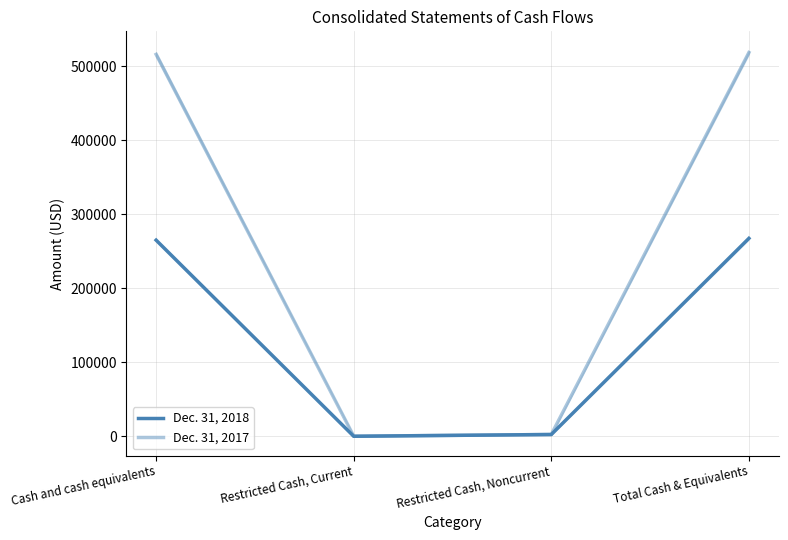

How many series are shown in this chart?

2